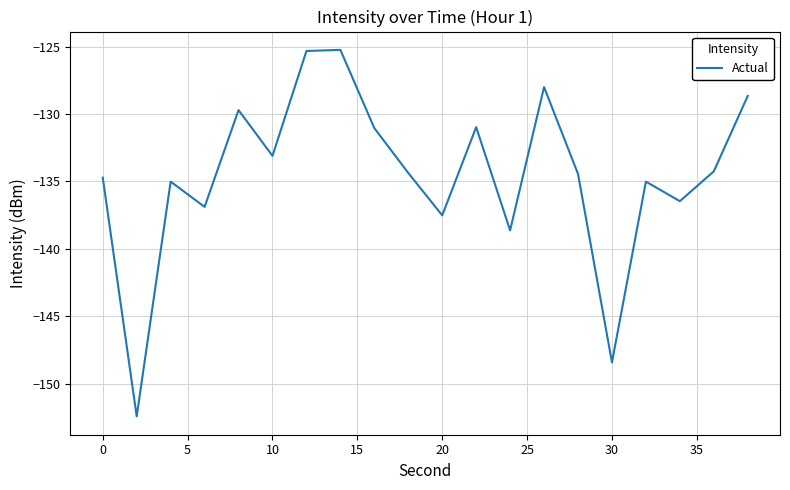

What is the average value?

-134.5